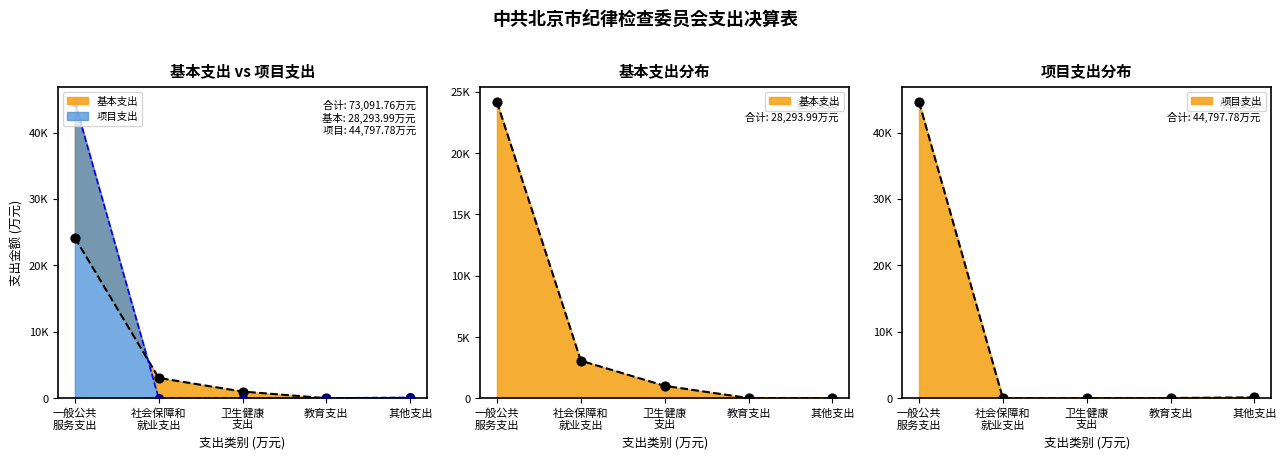

Which series has the widest spread of Y values?

一般公共服务支出